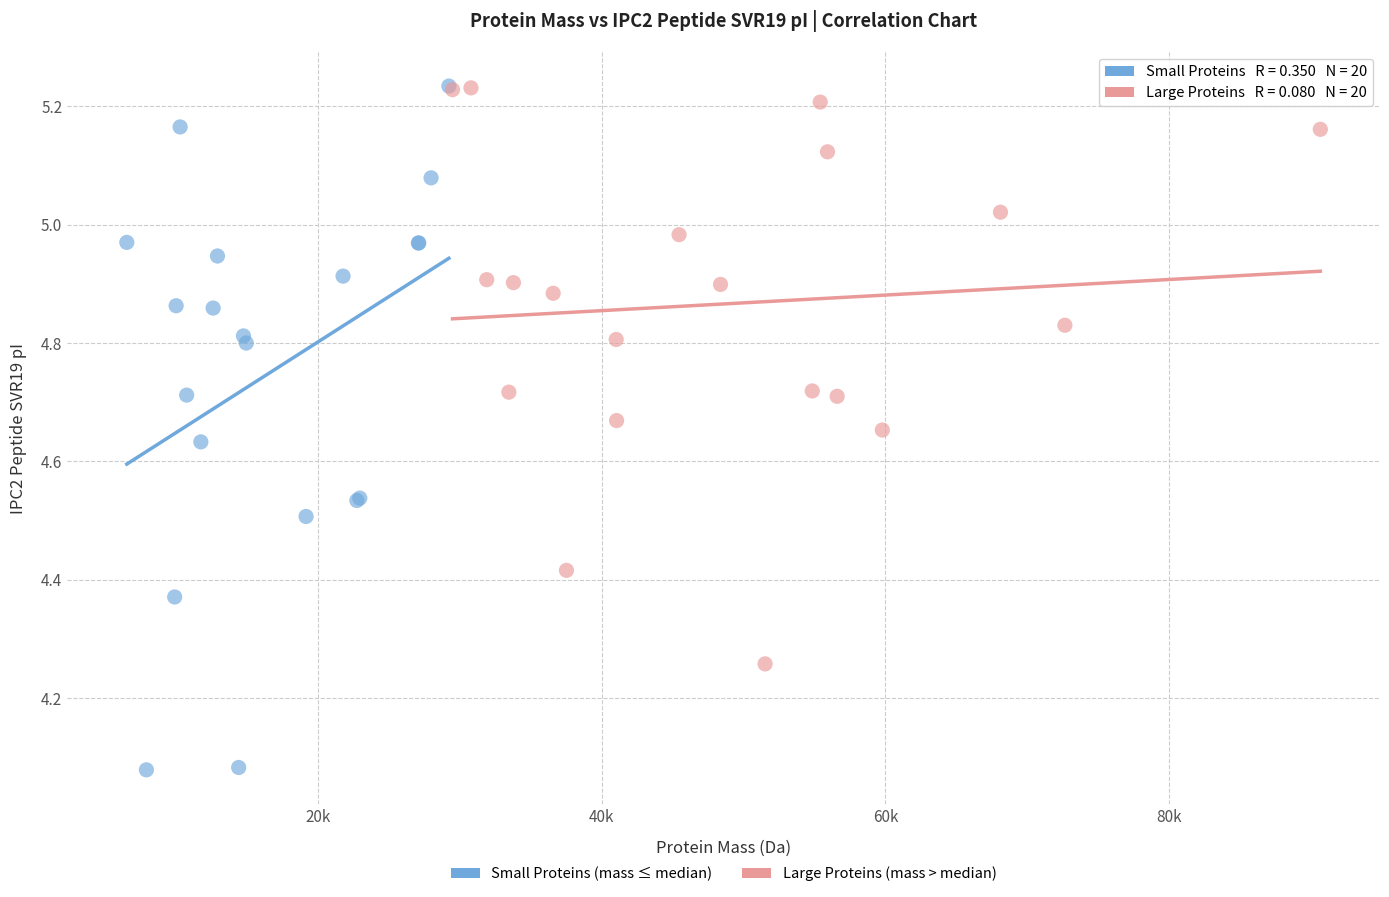

Which series reaches the minimum Y coordinate?

Small Proteins (mass ≤ median)